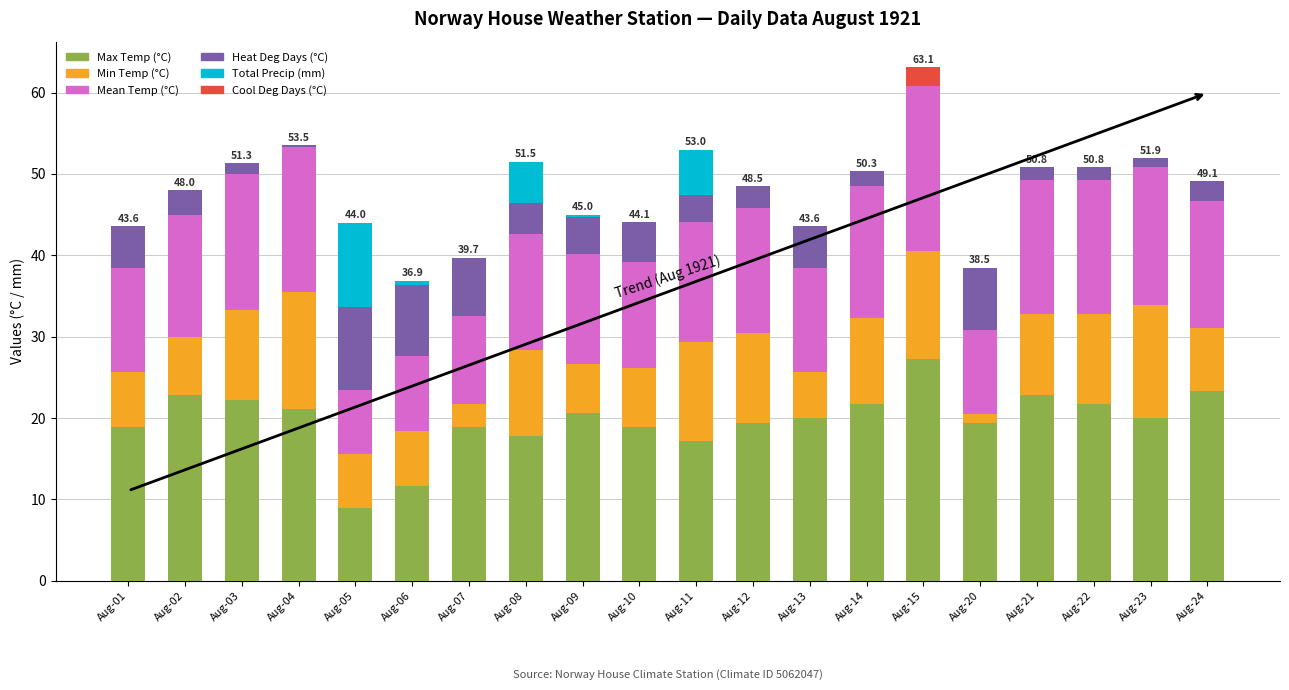

At which category is the sum across all series the highest?

Aug-15